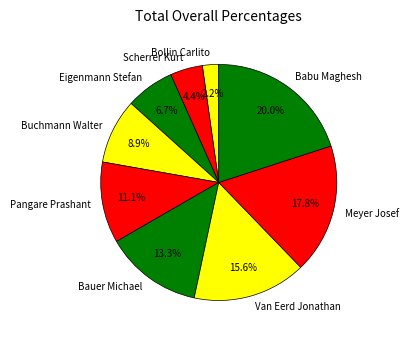

Which has a higher value, Pangare Prashant or Babu Maghesh?

Babu Maghesh